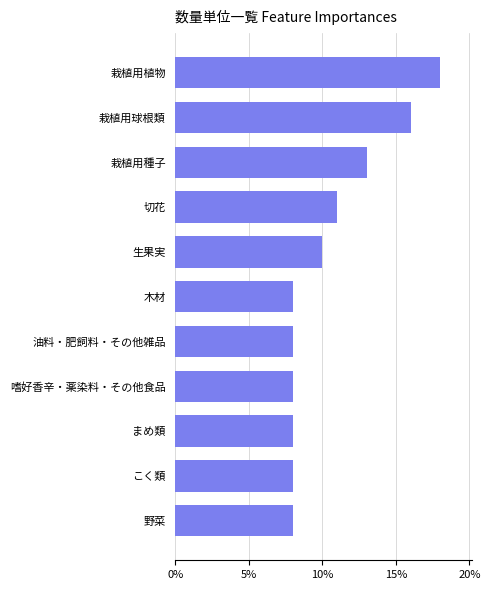

Count the number of categories in the chart.

11